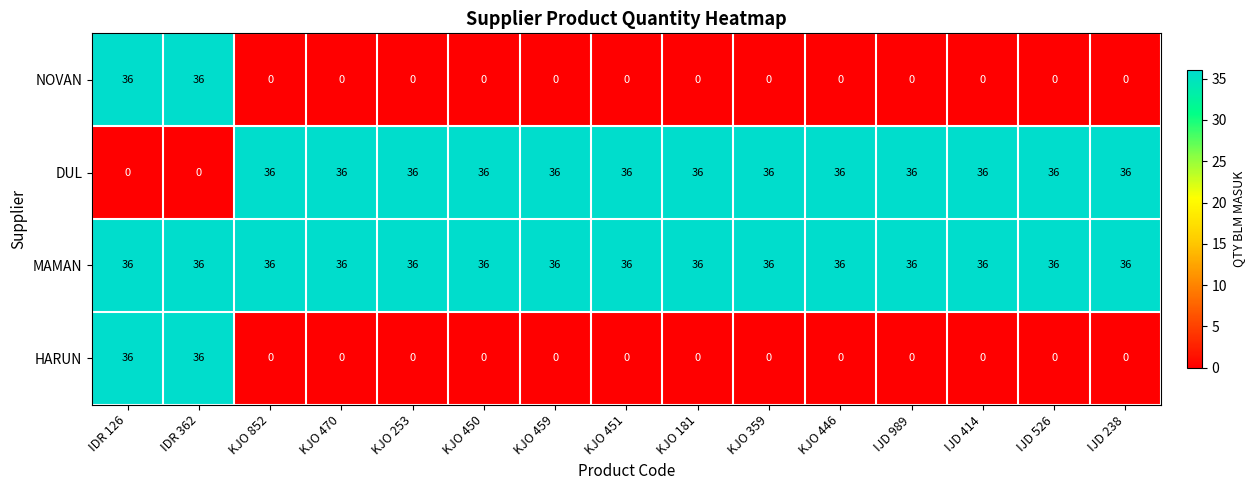

What is the sum of all HARUN values?

72